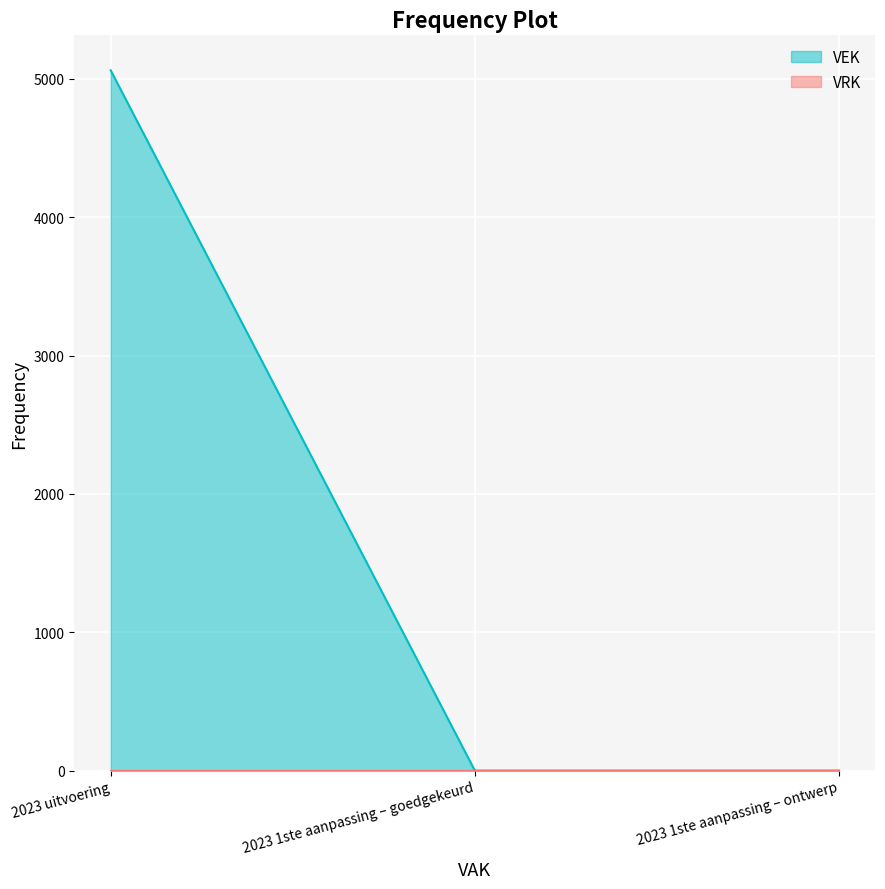

Where is the data nearest to the value 2531?

2023 uitvoering